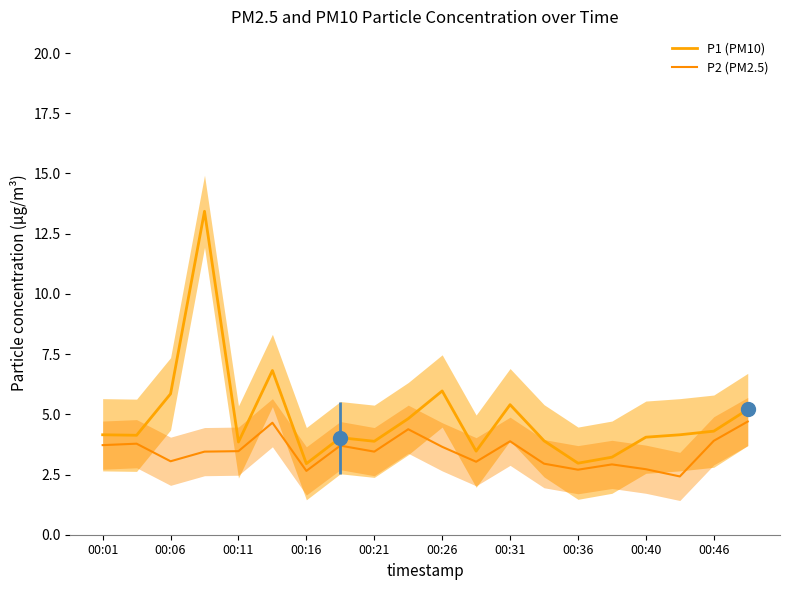

True or false: P2 (PM2.5) and P1 (PM10) intersect in this chart.

False